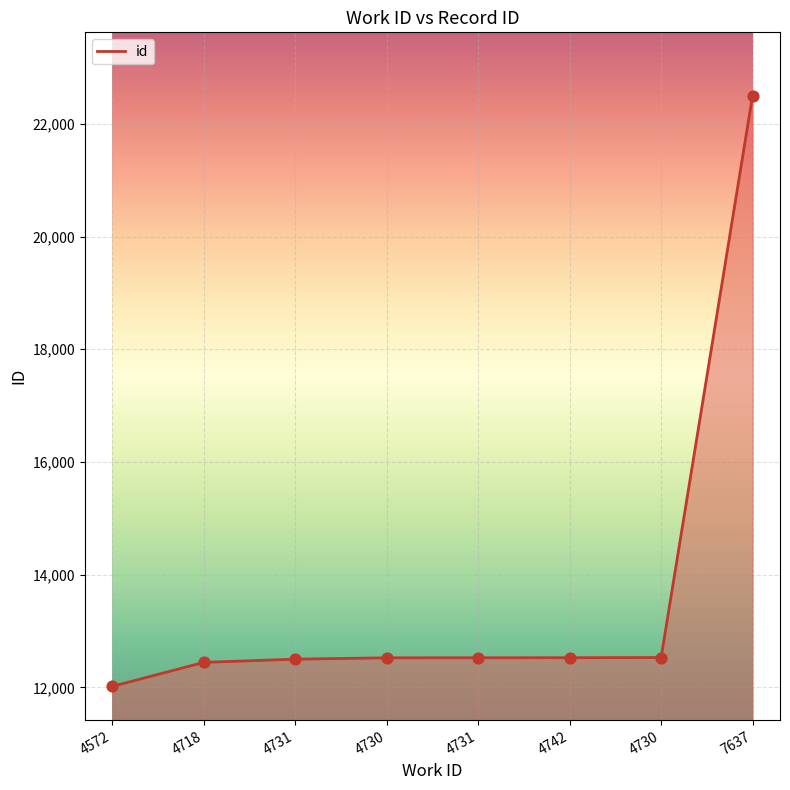

What is the change in value from 4572 to 4718?

+426